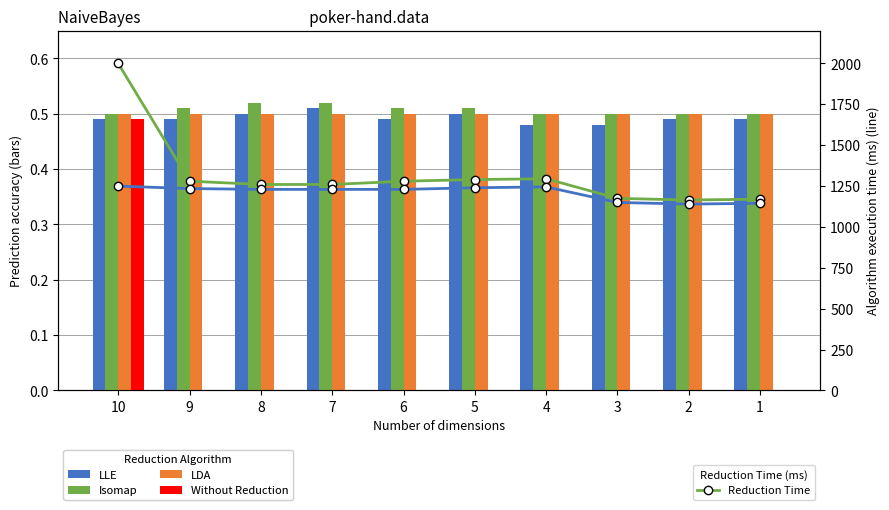

How many values in the Exec Time (LLE) series exceed 1230?

4